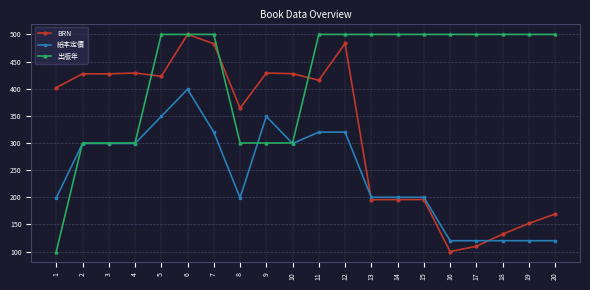

Between 12 and 13, which series saw the biggest shift?

BRN